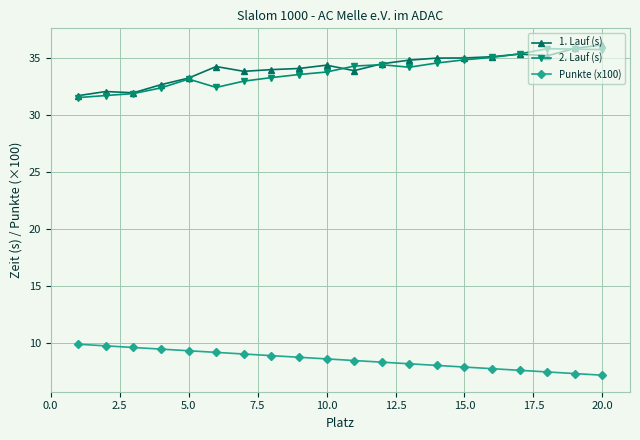

What is the greatest value displayed?

36.2